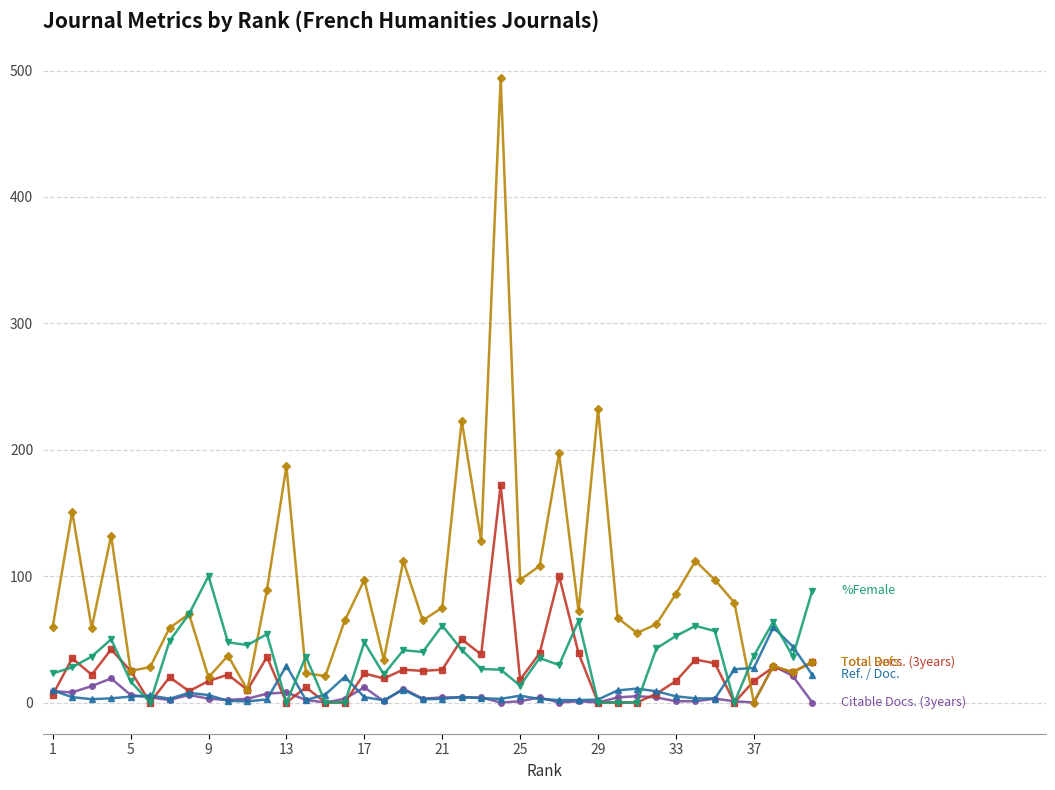

What is the maximum value shown in the chart?

494.0